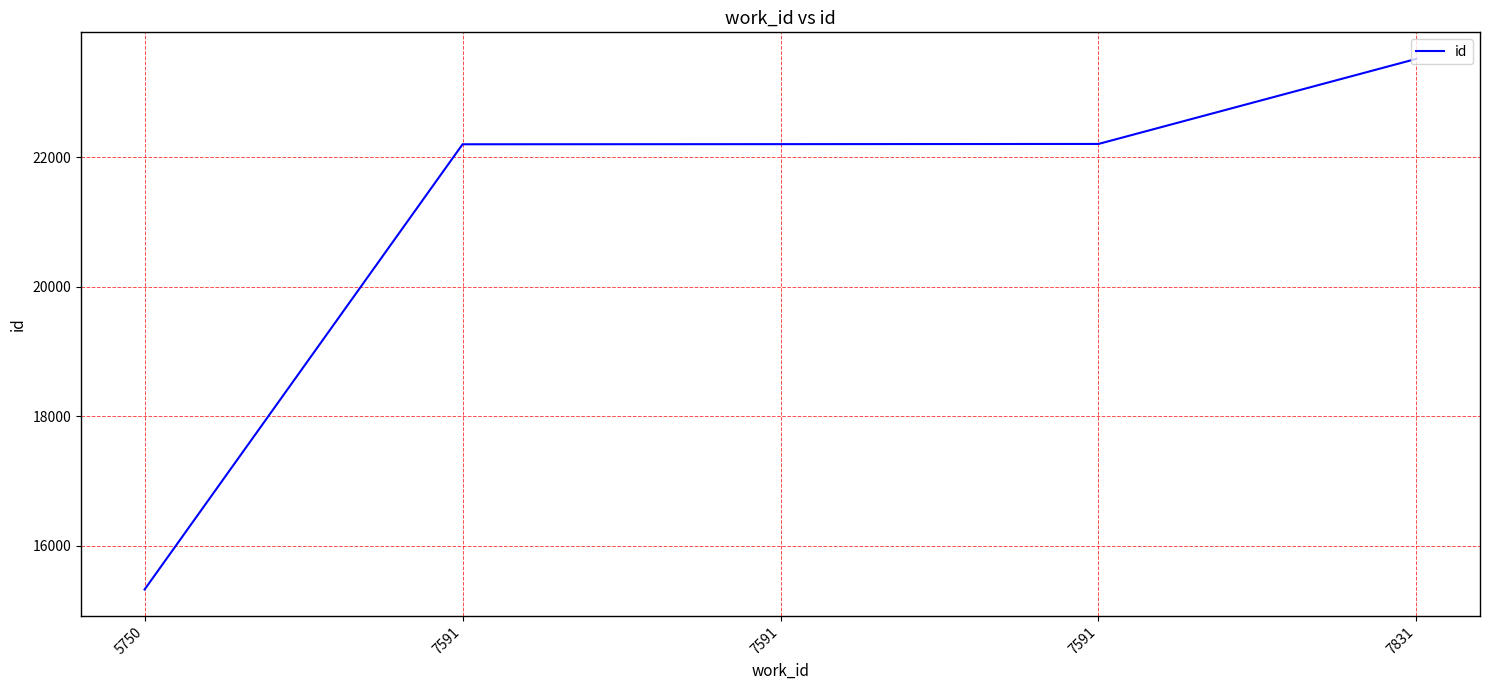

Reading right to left, extract all data points from this chart.

7831=23516	7591=22203	7591=22200	7591=22198	5750=15328